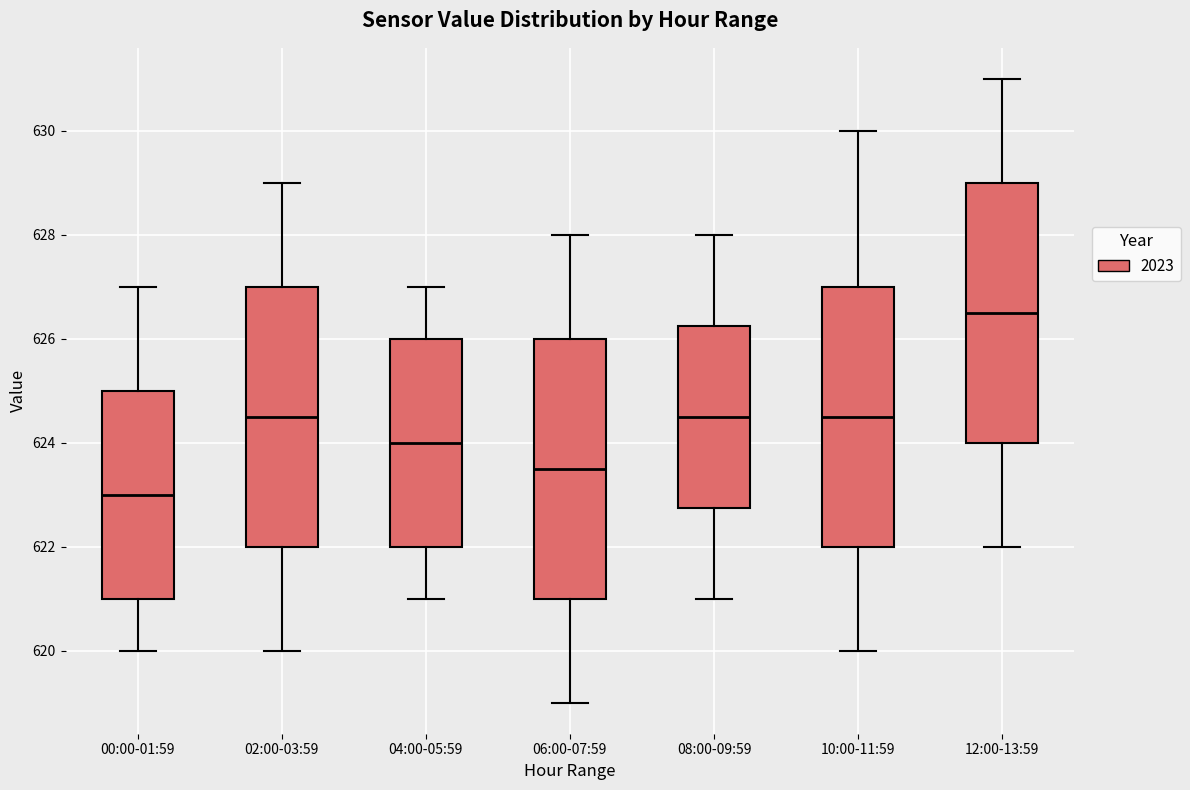

Where is the lower edge of the box for 06:00-07:59 on the y-axis? The values are not printed on the chart, so give them approximately, as read against the axis.

621.0